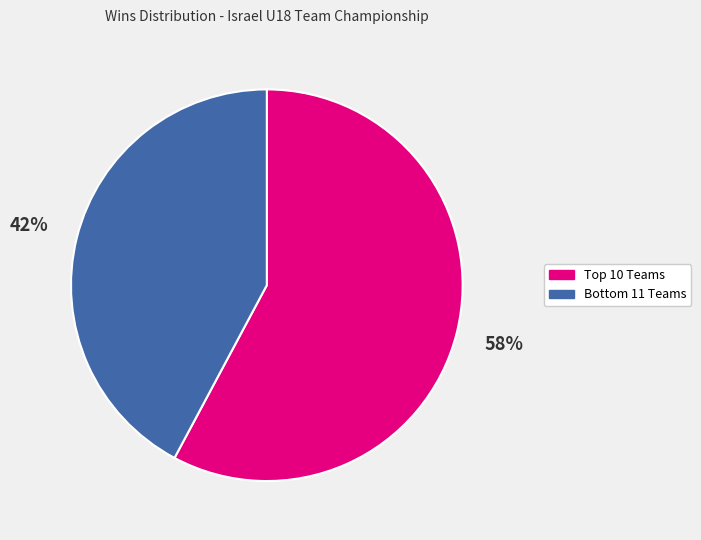

To the nearest percent, what is the difference between the largest and smallest slice percentages?

16%